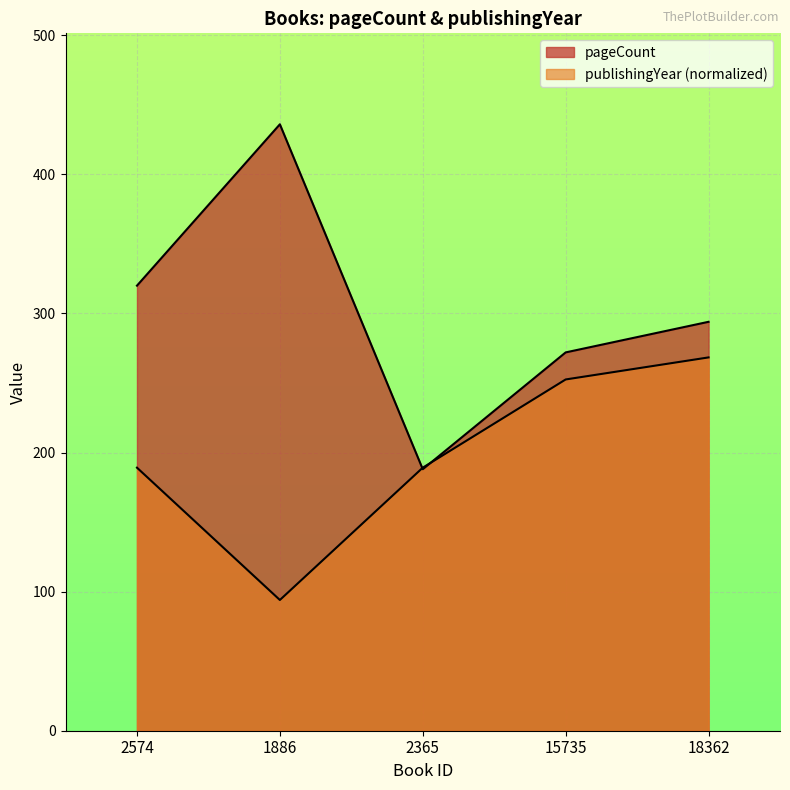

At which category is the sum across all series the highest?

18362